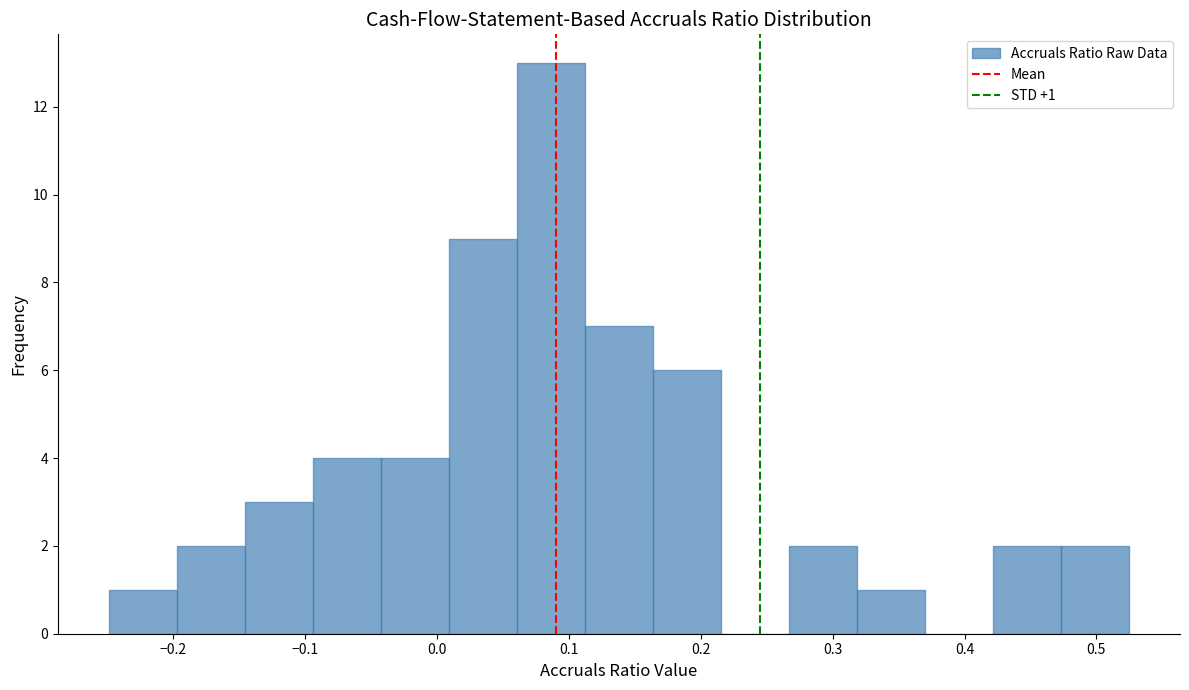

Which range on the x-axis has the tallest bar?

0.06 to 0.11